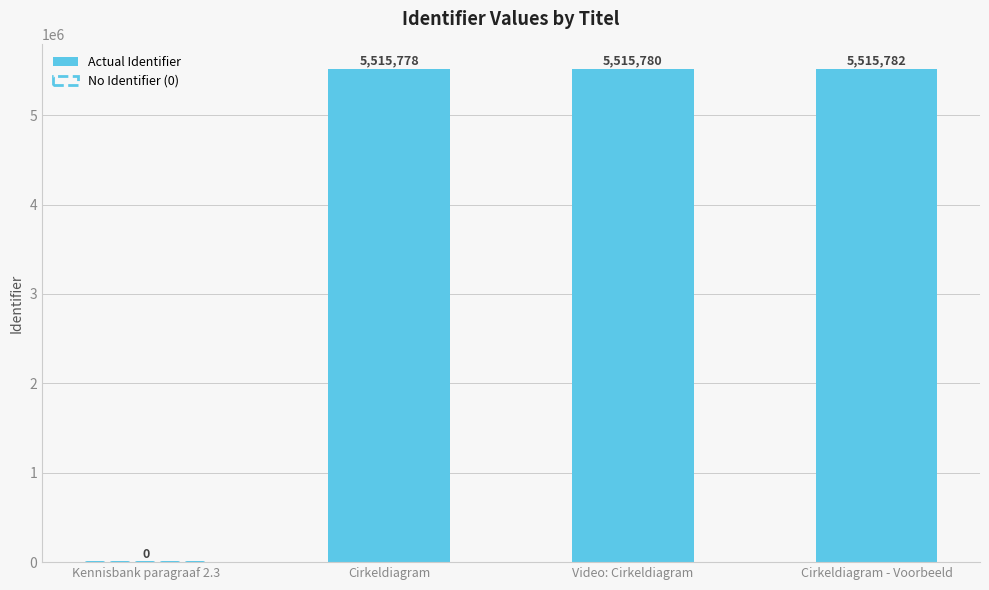

Which category has the lowest value across all series?

Kennisbank paragraaf 2.3